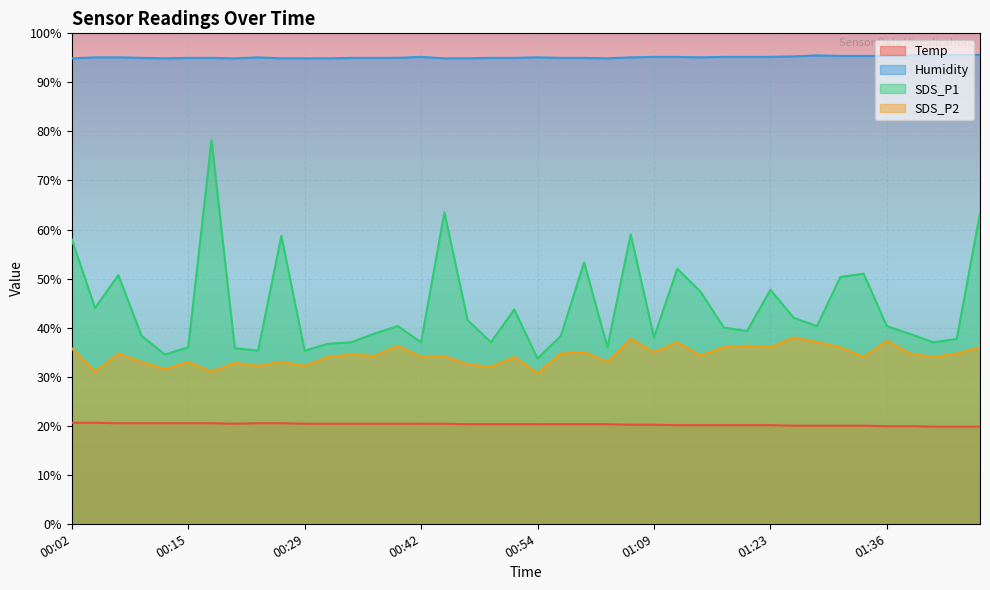

What is the total value across all series at 01:11?

204.3